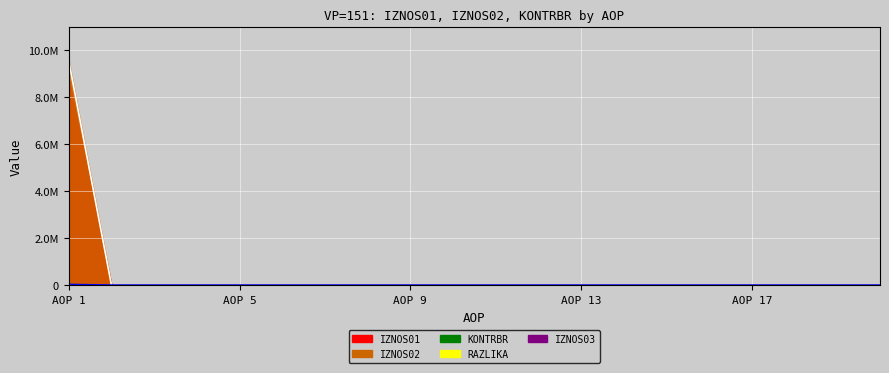

List the labels in order of KONTRBR value, smallest first.

2, 3, 4, 5, 6, 7, 8, 9, 10, 11, 12, 13, 14, 15, 16, 17, 18, 19, 20, 1